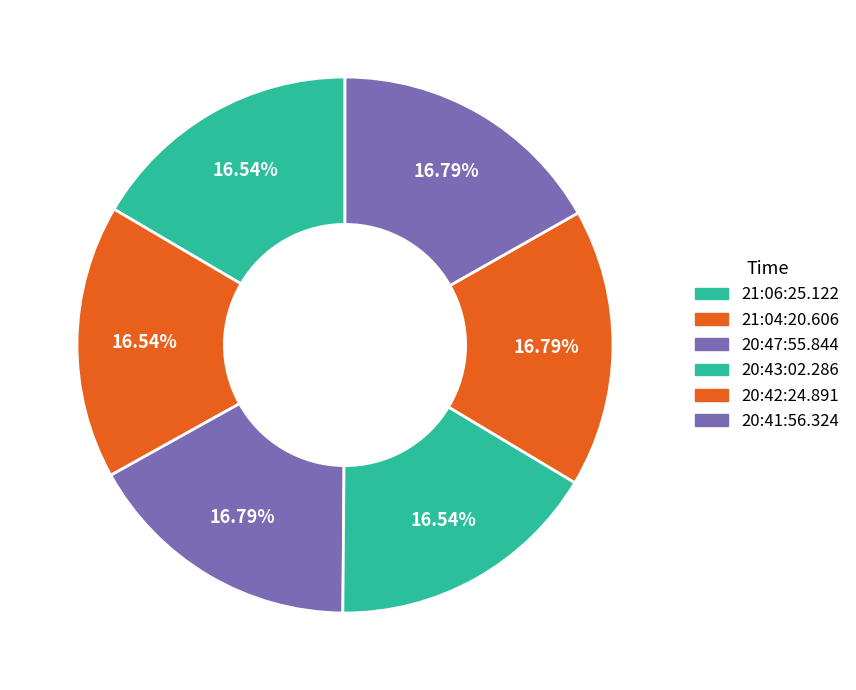

True or false: 20:41:56.324 accounts for 17% of the total.

True